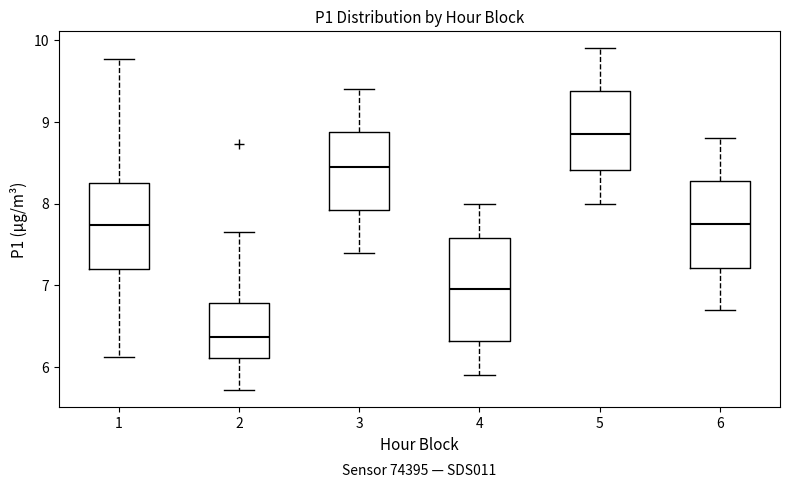

Which box is the tallest, from its lower edge to its upper edge?

4